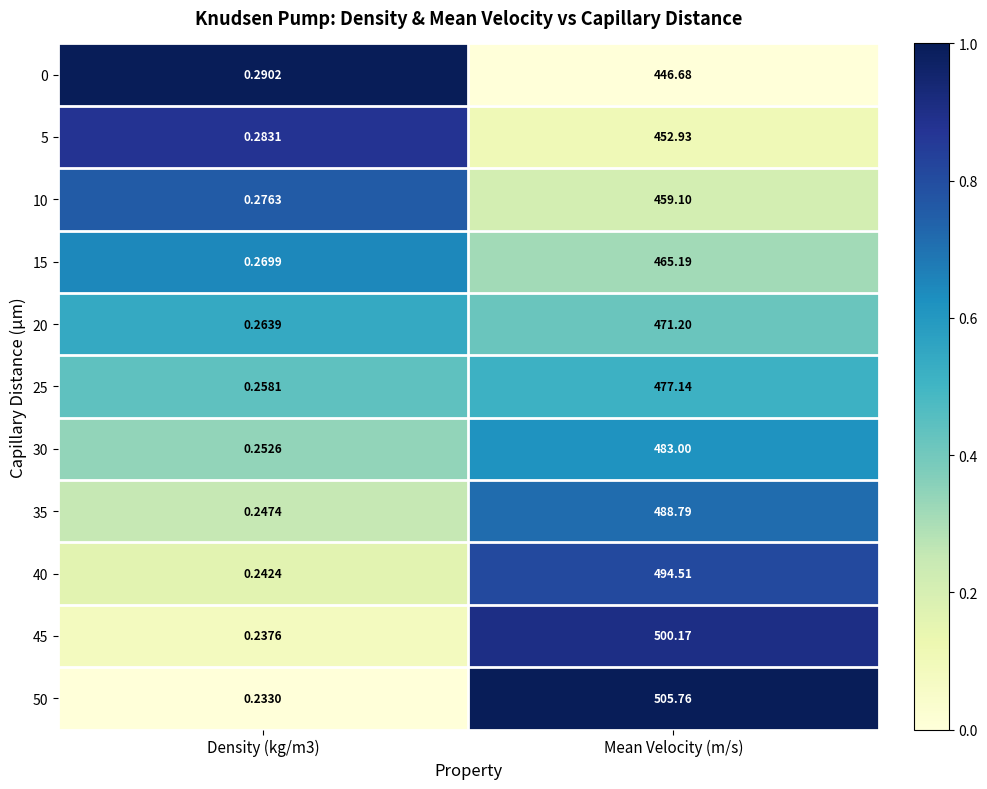

Is the value of 20 at Mean Velocity (m/s) greater than the value of 45 at Mean Velocity (m/s)?

No